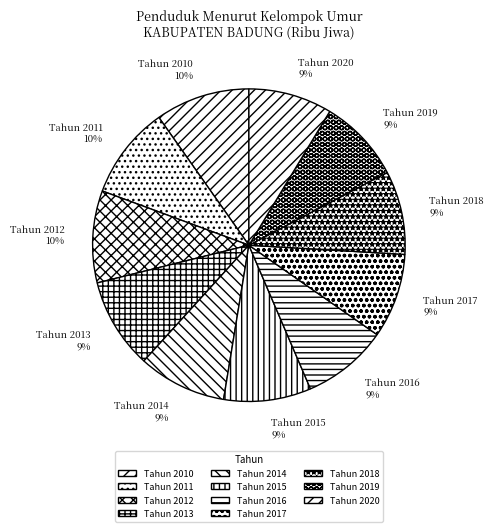

Between Tahun 2018 and Tahun 2011, which is larger?

Tahun 2011